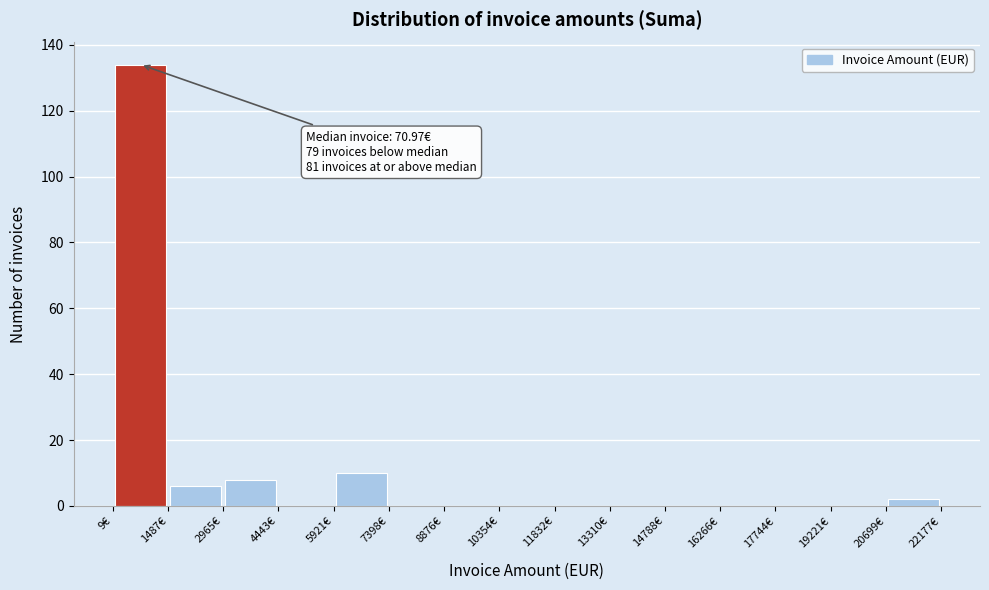

Which range on the x-axis has the tallest bar?

0 to 1400